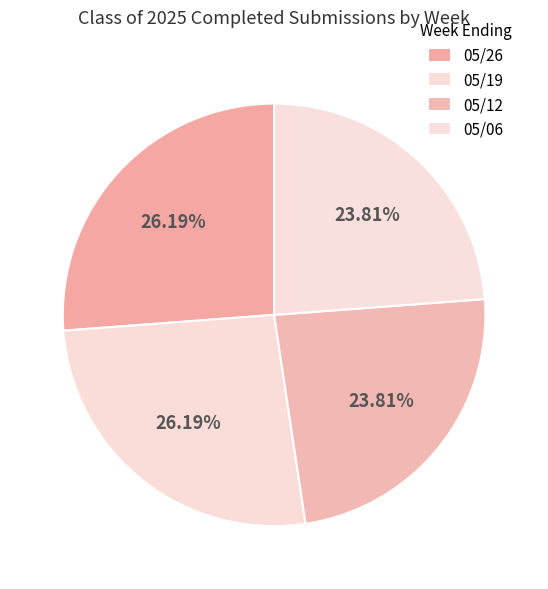

To the nearest percent, what is the difference between the largest and smallest slice percentages?

2%